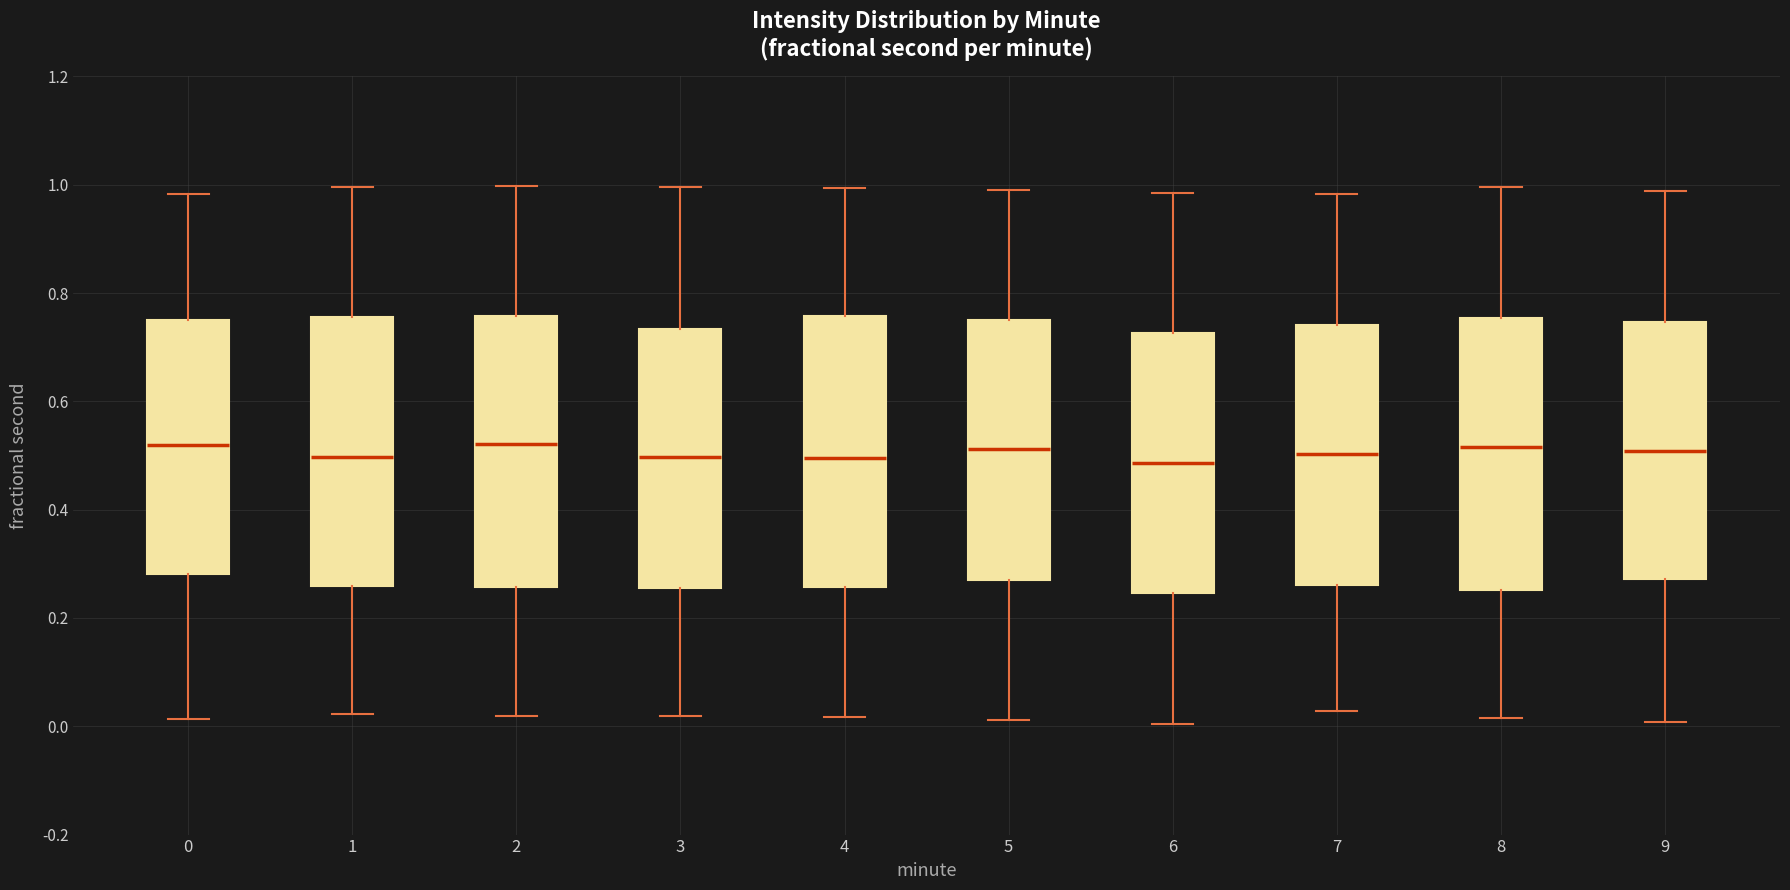

Reading left to right, read every box against the y-axis: the position of its median line, the range the box covers, and the ends of its whiskers. The values are not printed on the chart, so give them approximately, as read against the axis.

0: median 0.52, box 0.28 to 0.74, whiskers 0.02 to 0.98
1: median 0.50, box 0.26 to 0.76, whiskers 0.02 to 1.00
2: median 0.52, box 0.26 to 0.76, whiskers 0.02 to 1.00
3: median 0.50, box 0.26 to 0.74, whiskers 0.02 to 1.00
4: median 0.50, box 0.26 to 0.76, whiskers 0.02 to 1.00
5: median 0.52, box 0.28 to 0.76, whiskers 0.02 to 1.00
6: median 0.48, box 0.24 to 0.72, whiskers 0.00 to 0.98
7: median 0.50, box 0.26 to 0.74, whiskers 0.02 to 0.98
8: median 0.52, box 0.26 to 0.76, whiskers 0.02 to 1.00
9: median 0.50, box 0.28 to 0.74, whiskers 0.00 to 0.98